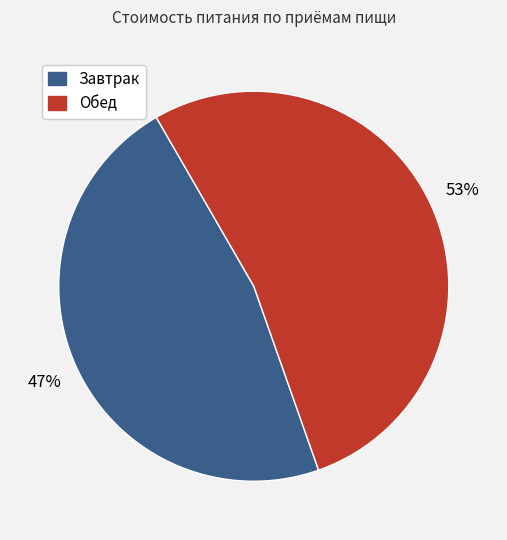

Combined, do Обед and Завтрак account for over 50%?

Yes